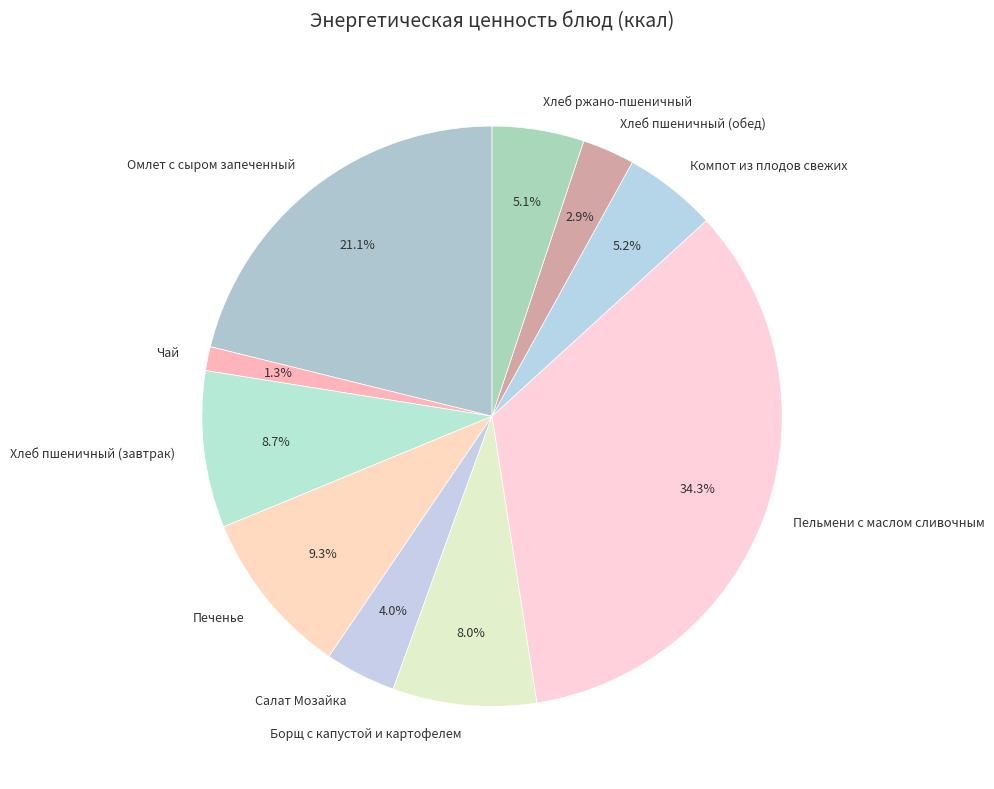

Count the number of slices in the pie.

10